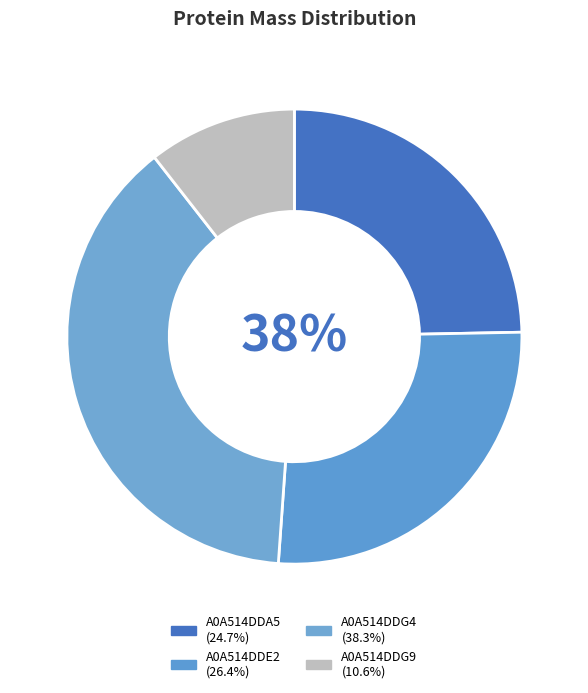

Combined, what portion of the pie is A0A514DDE2 and A0A514DDG4?

64.8%